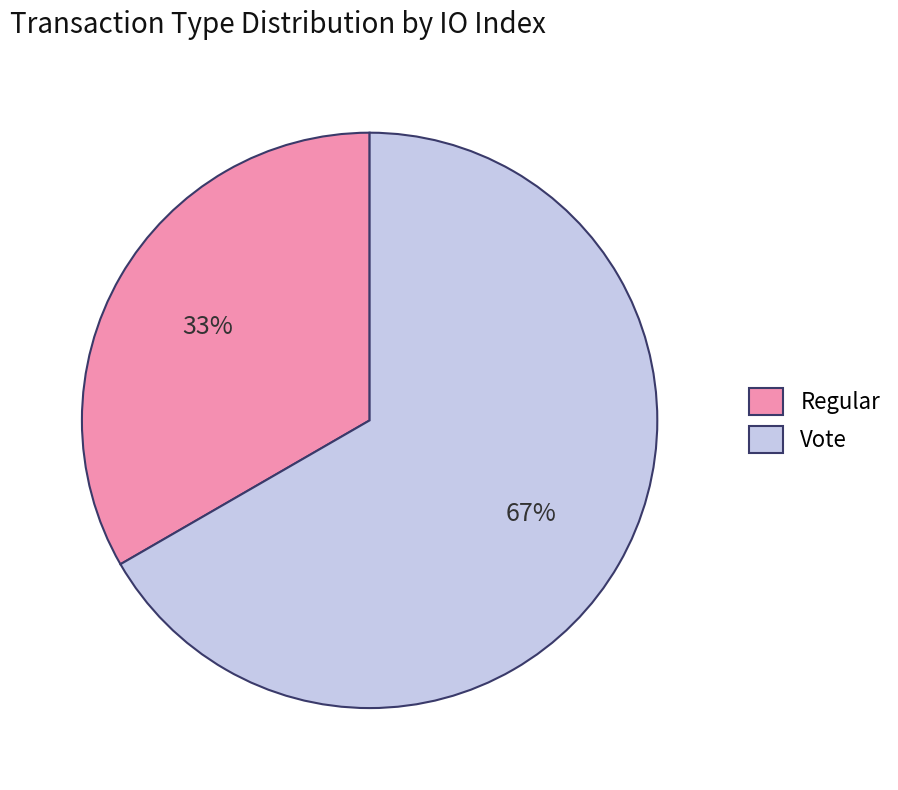

How many slices are in this pie chart?

2